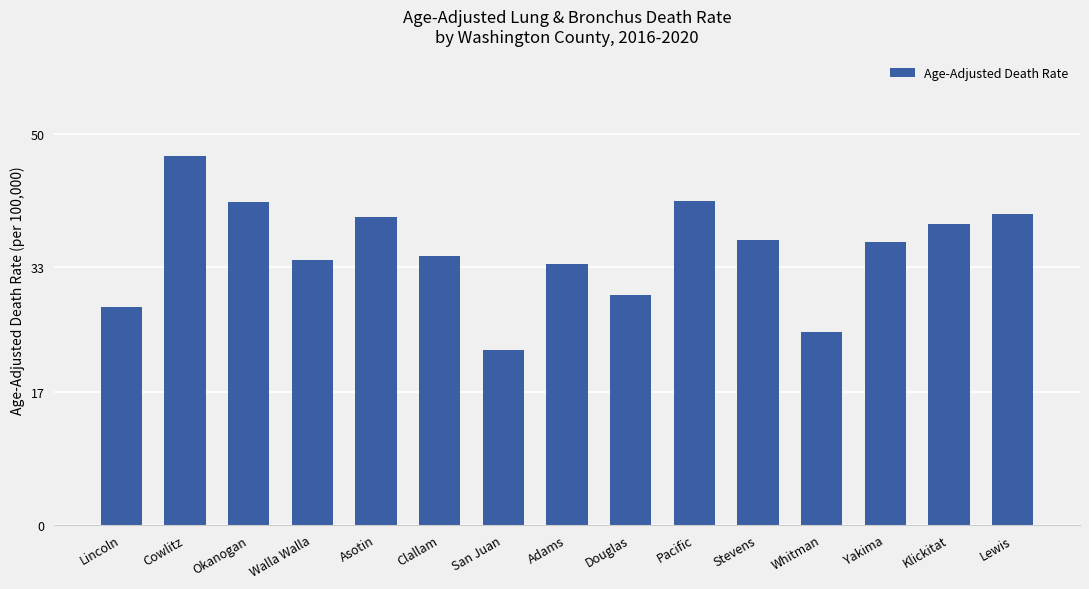

How many data points are above 36?

8